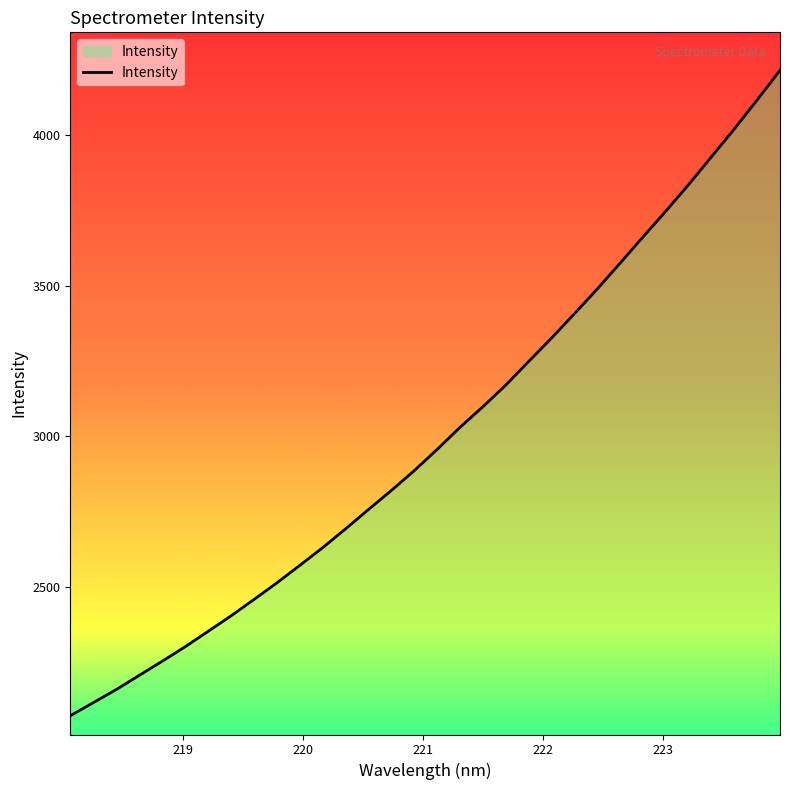

What is the difference between the maximum and minimum values?

2143.9